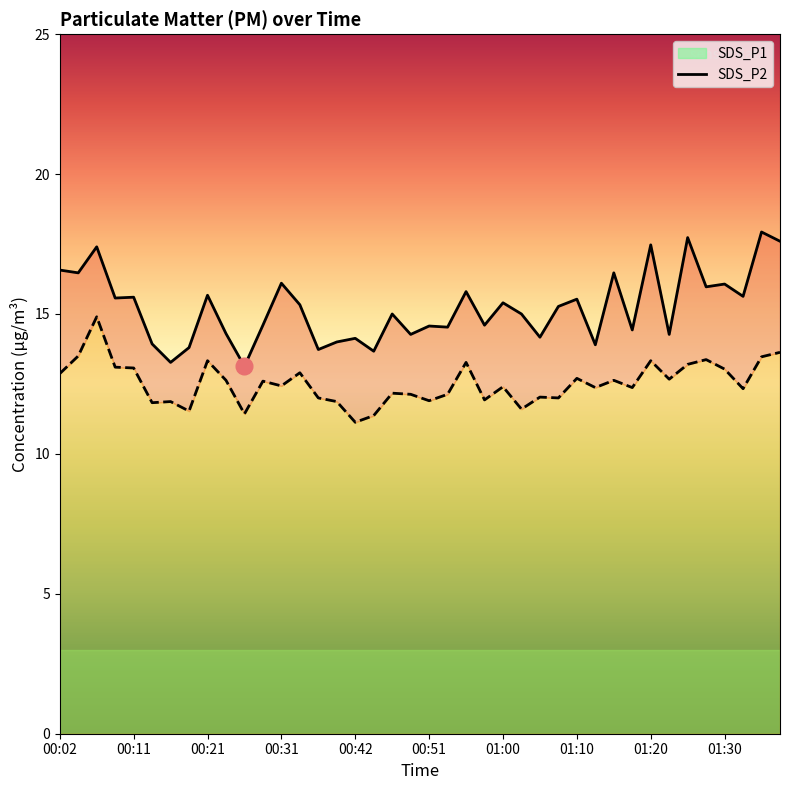

True or false: SDS_P2 has more than 1 points higher than both neighbors.

True